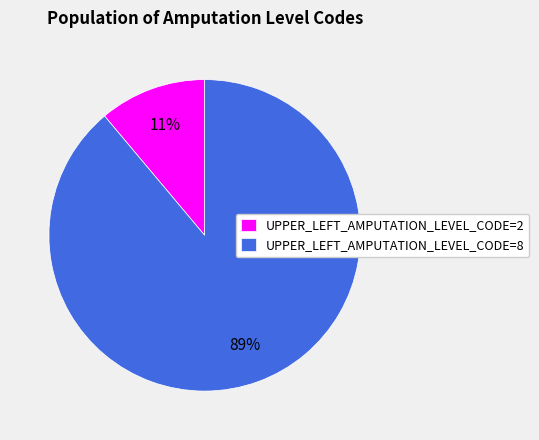

Which has a higher value, UPPER_LEFT_AMPUTATION_LEVEL_CODE=8 or UPPER_LEFT_AMPUTATION_LEVEL_CODE=2?

UPPER_LEFT_AMPUTATION_LEVEL_CODE=8